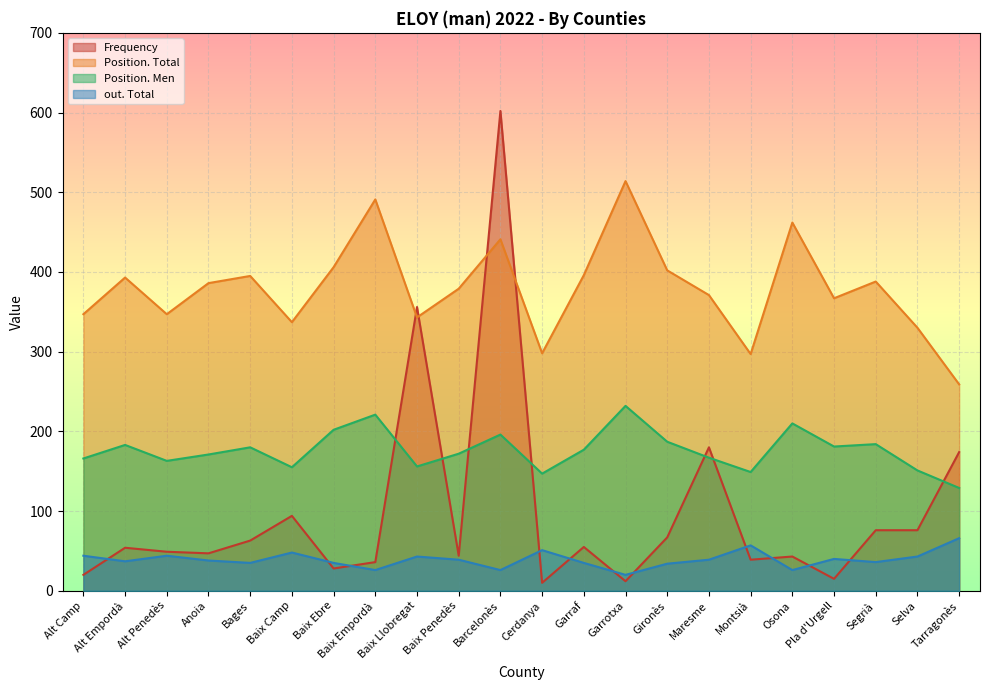

True or false: Position. Total and Position. Men intersect in this chart.

False